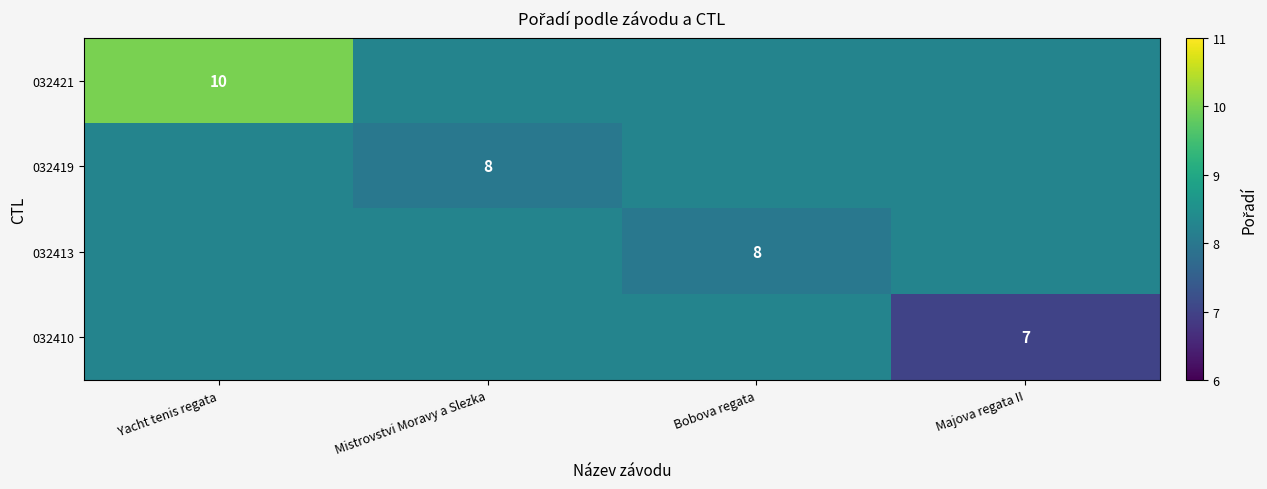

What is the greatest value displayed?

10.0